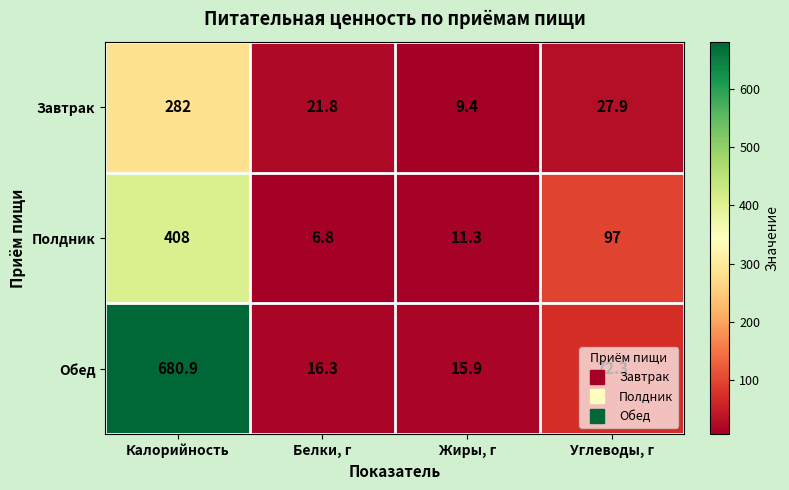

What is the difference between the maximum and second lowest values in the Полдник series?

396.7